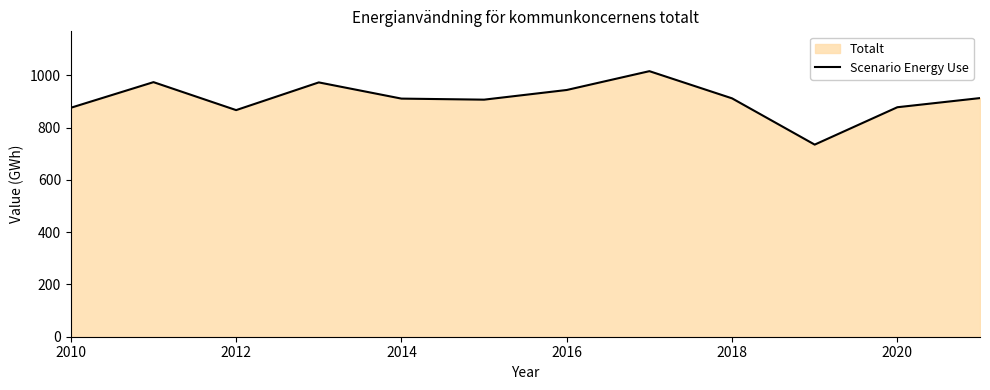

Which has a higher value, 2014 or 2020?

2014